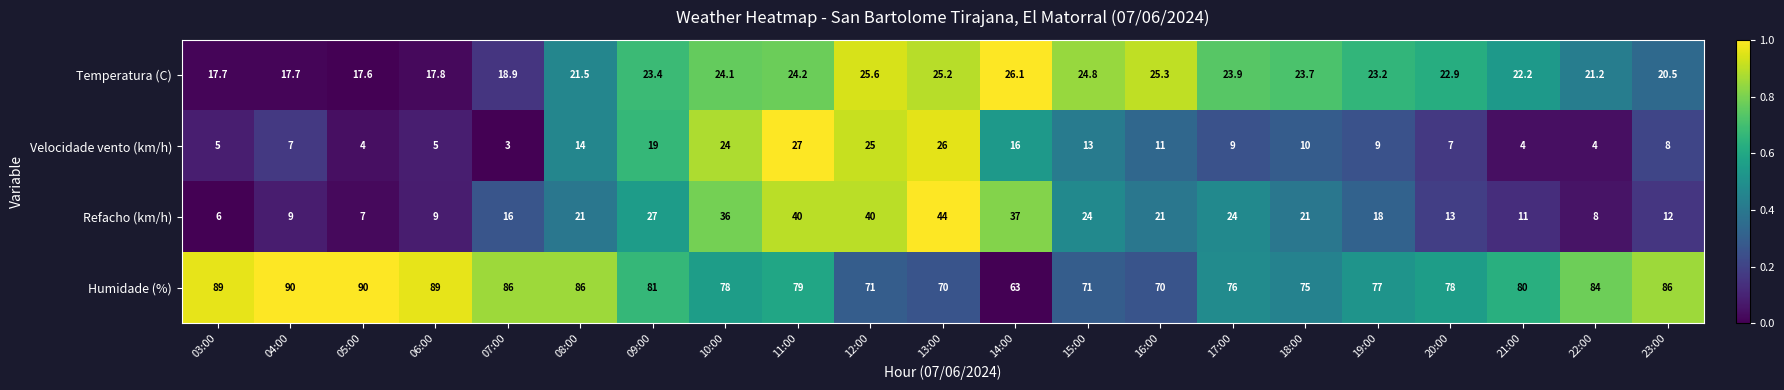

The Refacho (km/h) series shows 9.0 at 04:00. True or false?

True